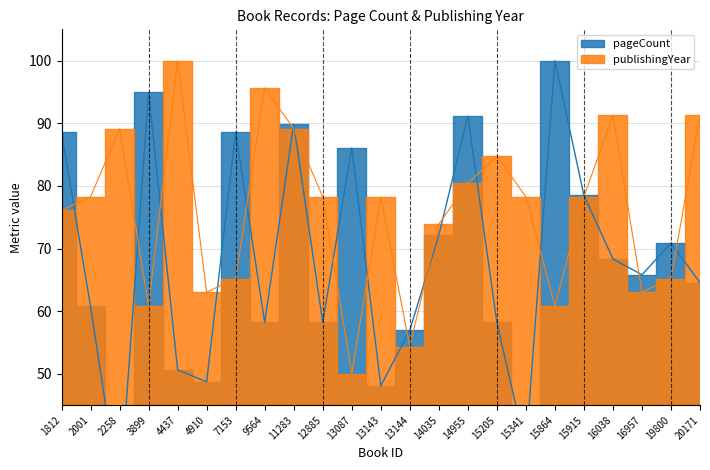

What is the value of the publishingYear point at the 15th from the left?

80.4